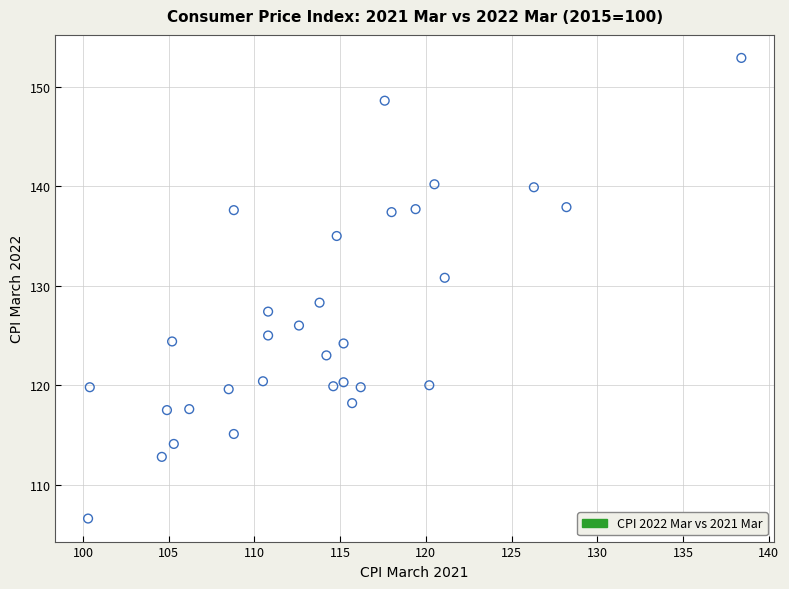

What Y value in the scatter plot is closest to 129?

128.3